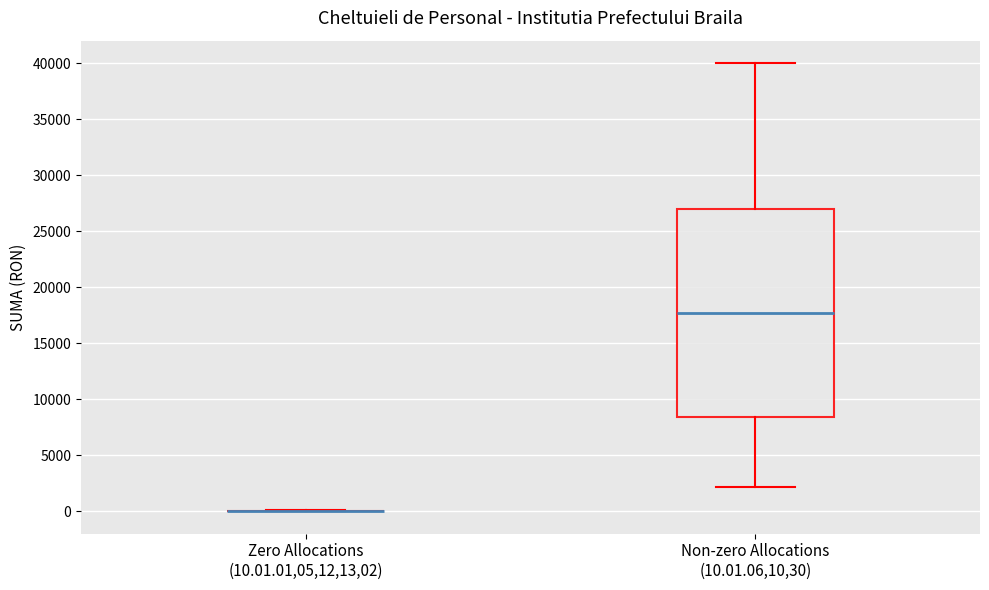

Reading left to right, read every box against the y-axis: the position of its median line, the range the box covers, and the ends of its whiskers. The values are not printed on the chart, so give them approximately, as read against the axis.

Zero Allocations (10.01.01,05,12,13,02): box collapsed to a line at 0, whiskers 0 to 0
Non-zero Allocations (10.01.06,10,30): median 17500, box 8500 to 27000, whiskers 2000 to 40000